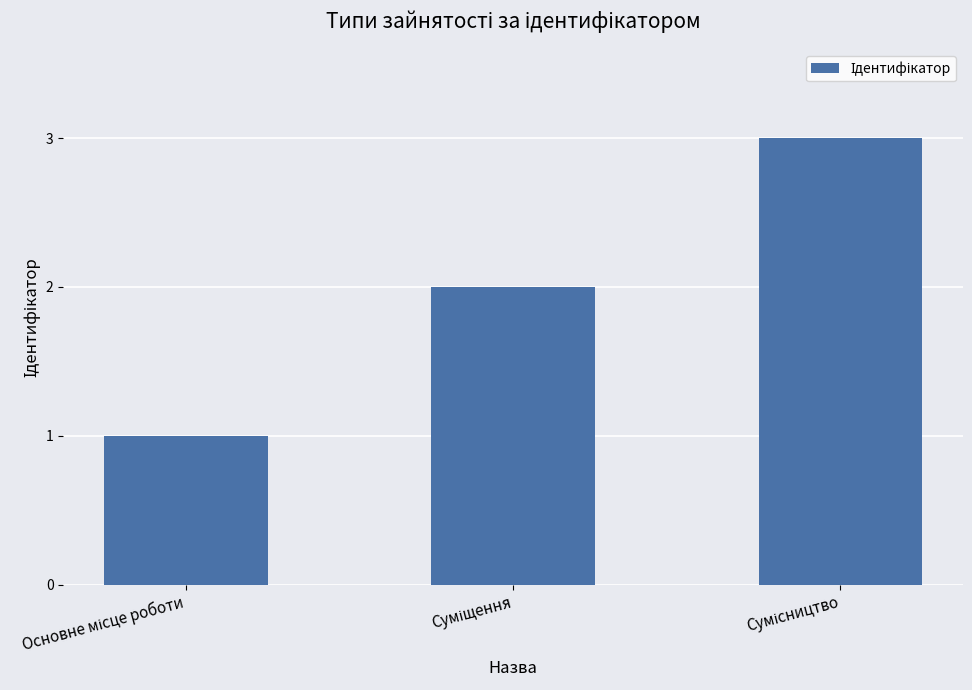

What is the maximum value shown in the chart?

3